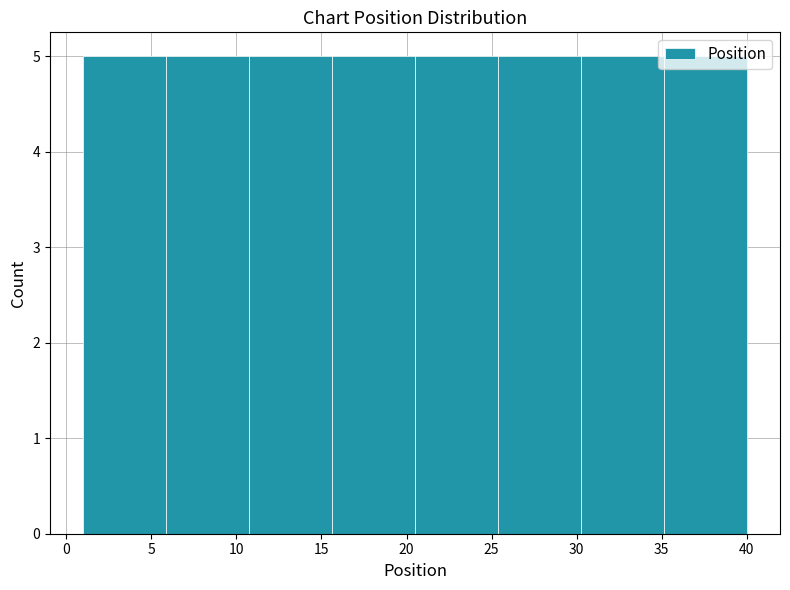

Reading left to right, list every bar in this chart as the range it spans on the x-axis followed by its height. Neither the bar edges nor the heights are printed on the chart, so give them approximately, as read against the axes.

1.0 to 6.0: 5
6.0 to 11.0: 5
11.0 to 15.5: 5
15.5 to 20.5: 5
20.5 to 25.5: 5
25.5 to 30.5: 5
30.5 to 35.0: 5
35.0 to 40.0: 5